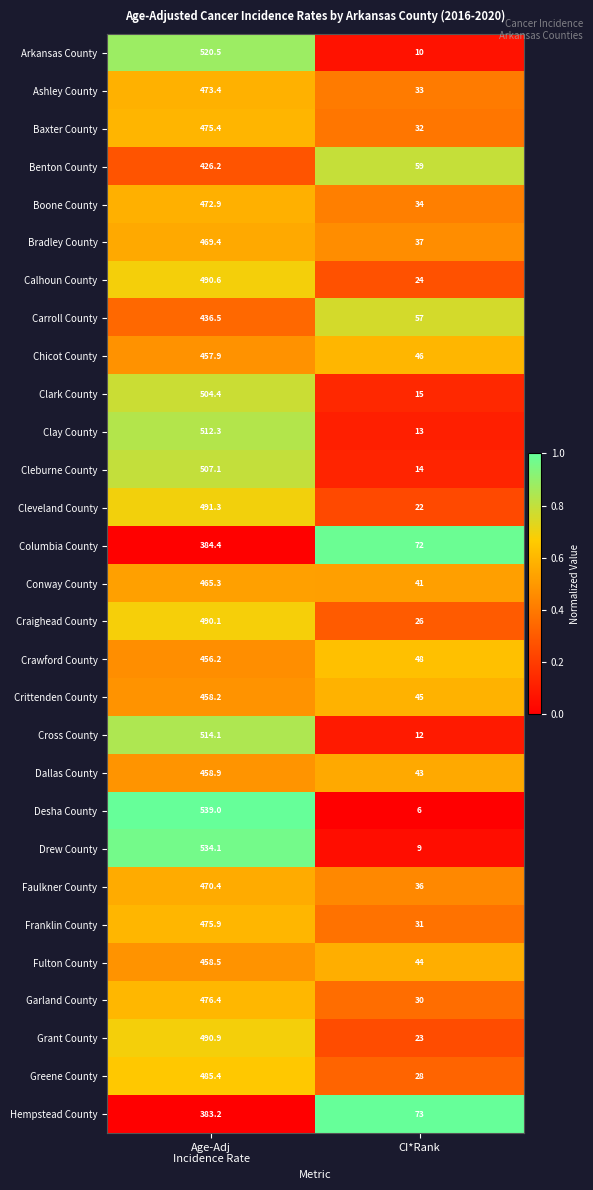

At which label is Drew County closest to 271?

CI*Rank